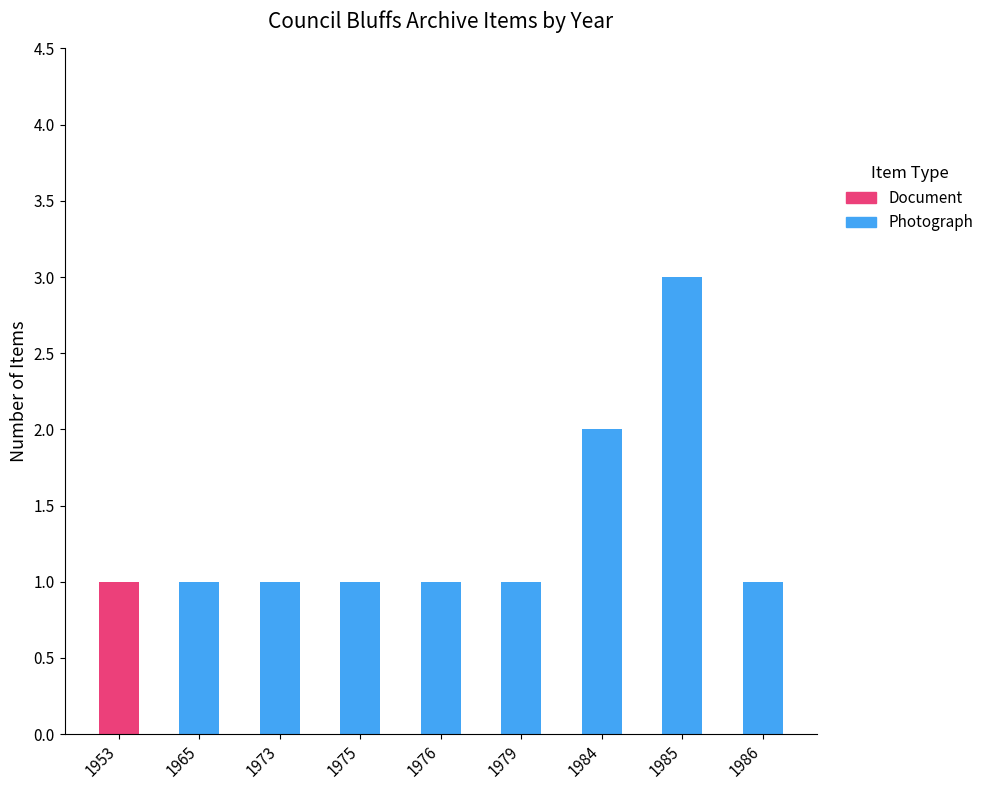

At which category is the sum across all series the highest?

1985